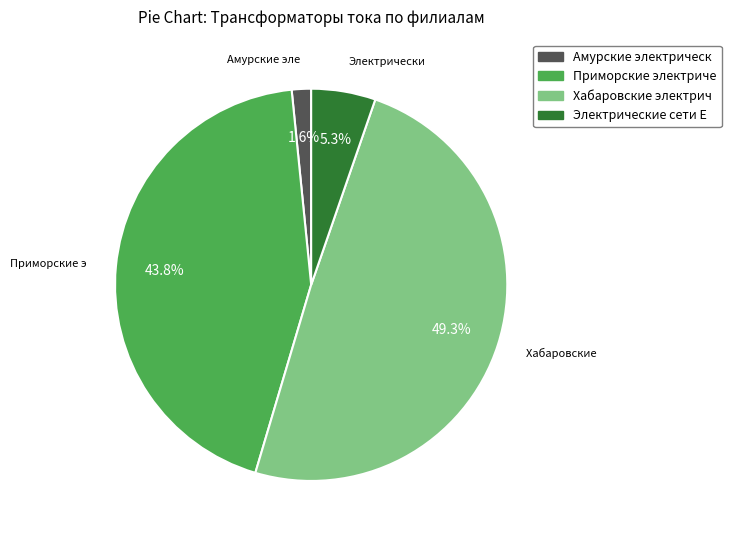

What is the ratio of the value at Хабаровские электрич to the value at Электрические сети Е?

9.3